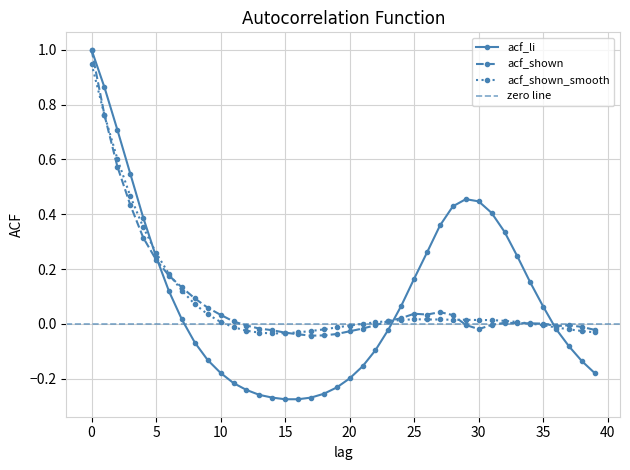

What is the average value of the acf_li series?

0.1